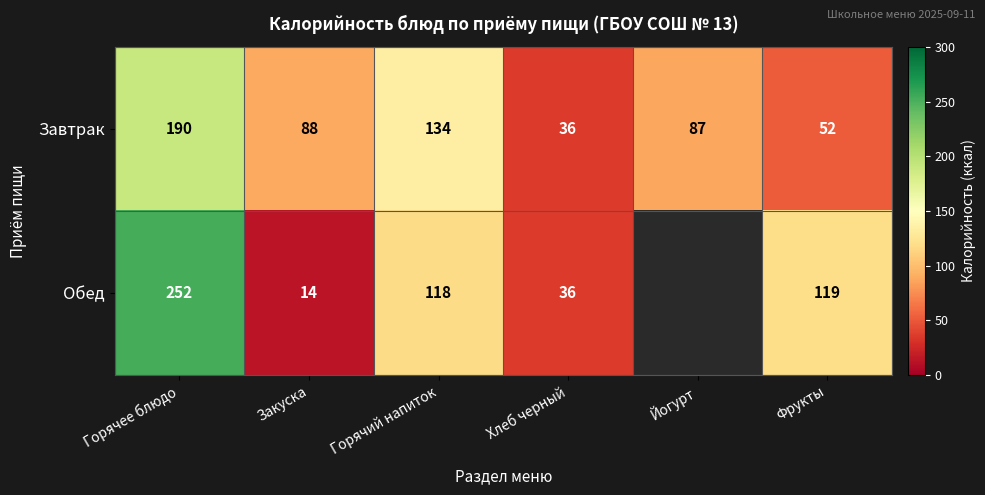

What is the average value of the Завтрак series?

98